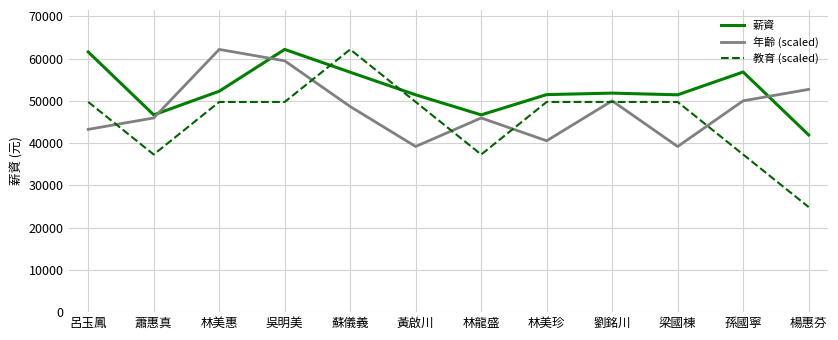

What is the average value of the 教育 (scaled) series?

45613.3